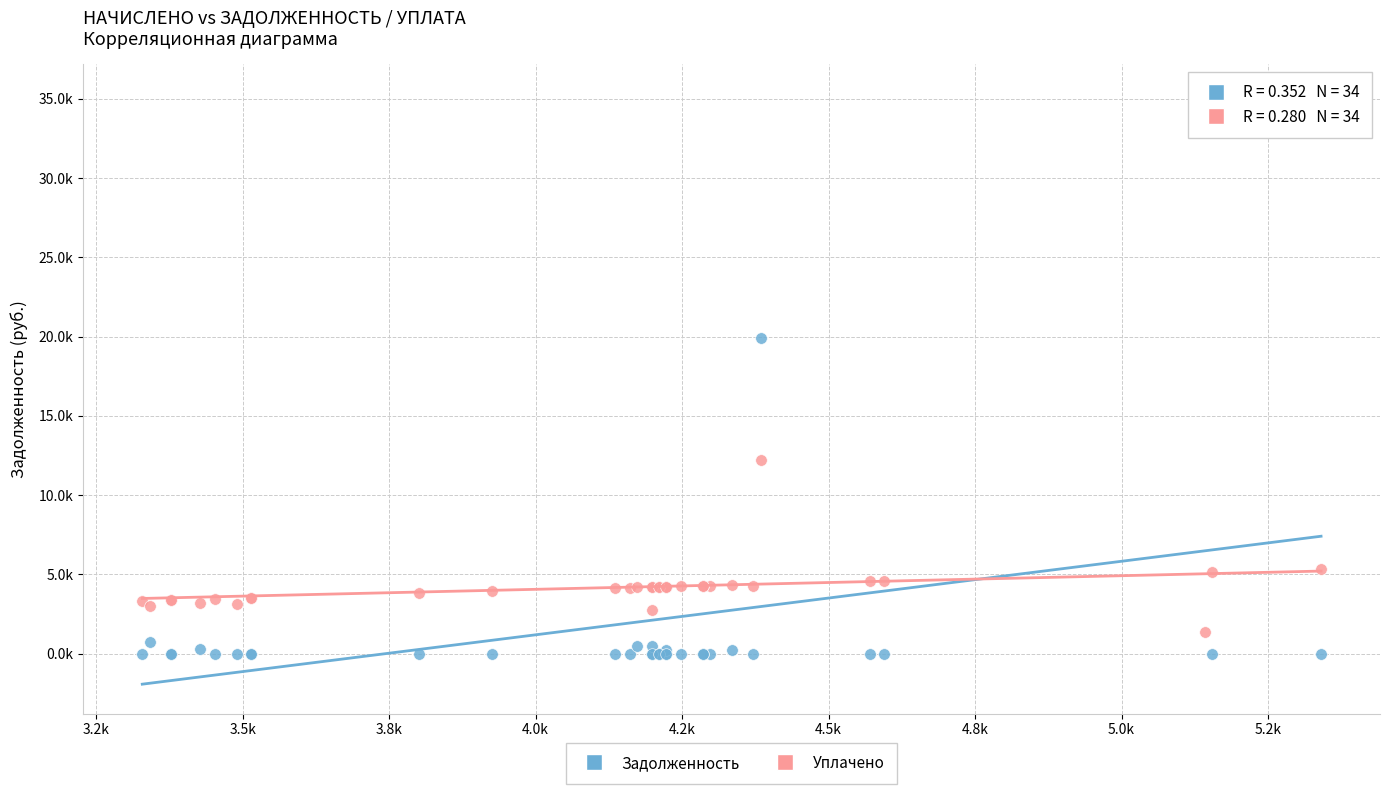

Which series reaches the maximum Y coordinate?

Задолженность